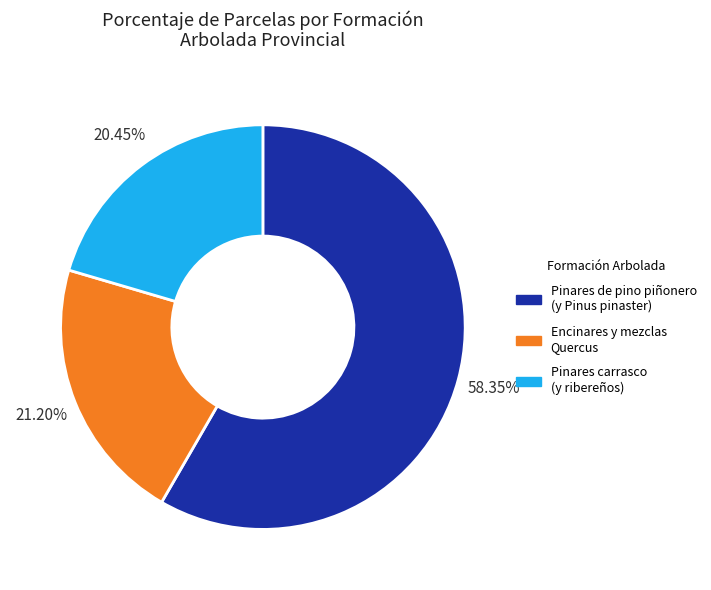

Count the number of slices in the pie.

3